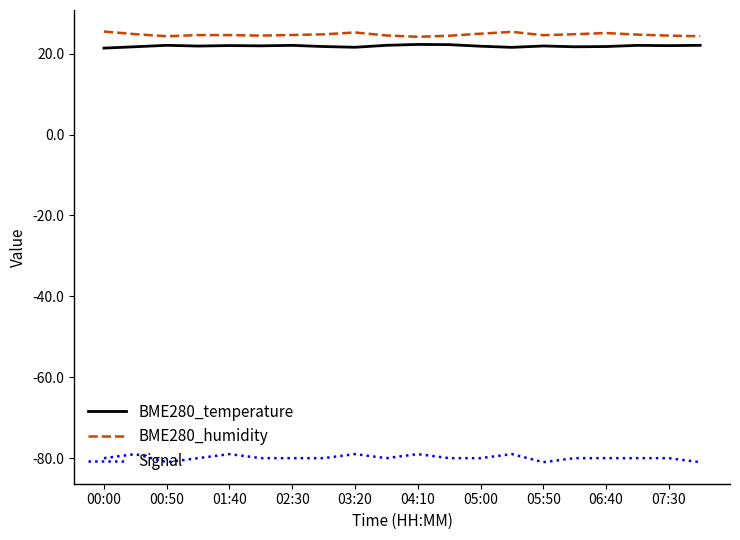

What are all the series names shown in the legend?

BME280_temperature, BME280_humidity, Signal